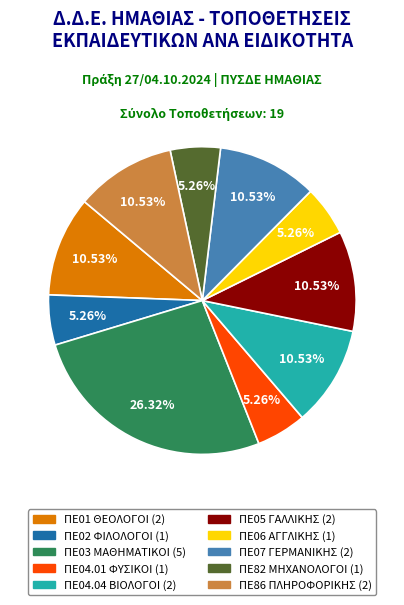

What is the largest slice in the pie chart?

ΠΕ03 ΜΑΘΗΜΑΤΙΚΟΙ